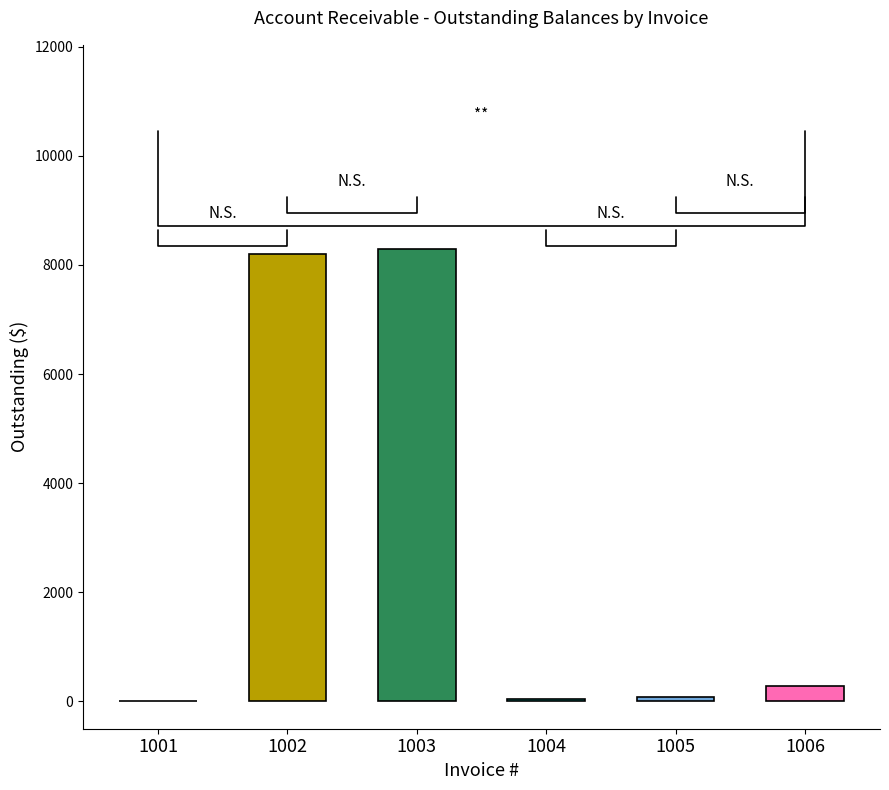

The chart shows a value of 30 at 1004. True or false?

False